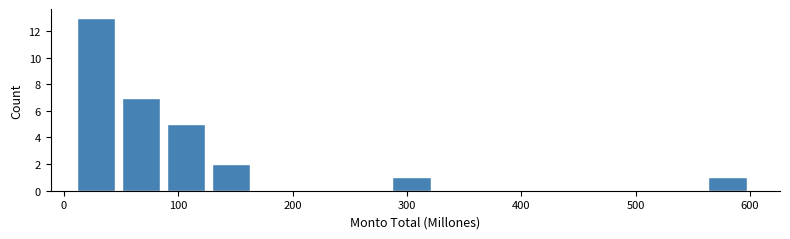

Read against the x-axis, roughly where is the centre of the tallest bar?

30